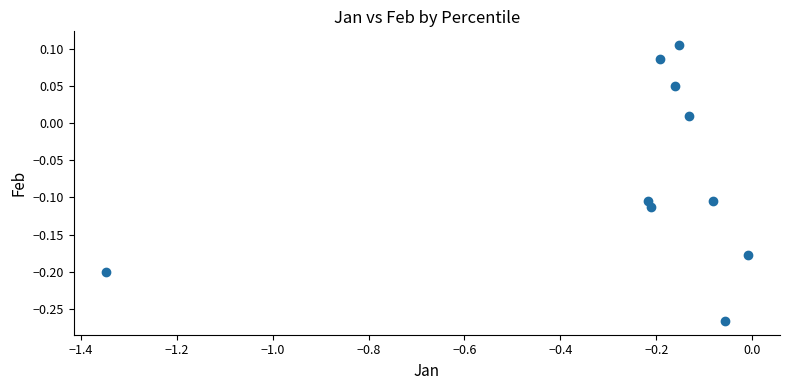

What is the range of X values (max minus min)?

1.3